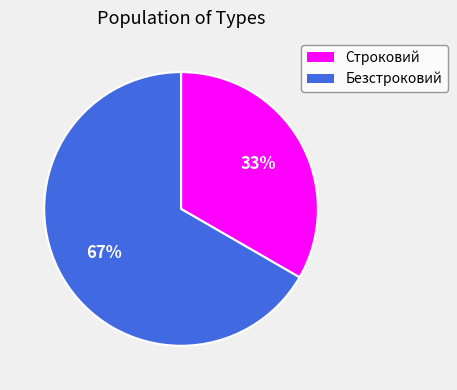

To the nearest percent, what is the average slice percentage?

50%